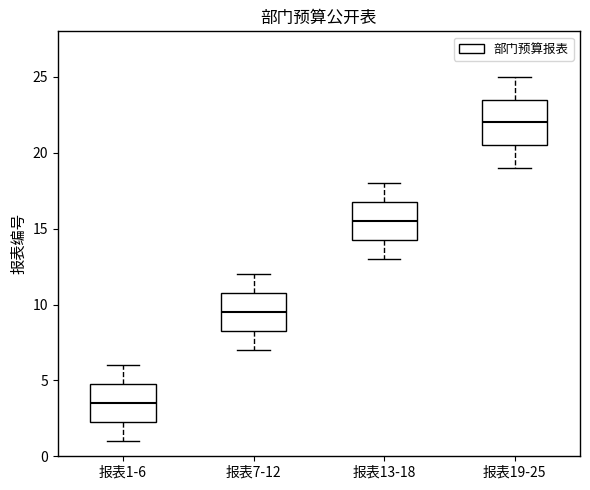

Which box is the tallest, from its lower edge to its upper edge?

报表19-25